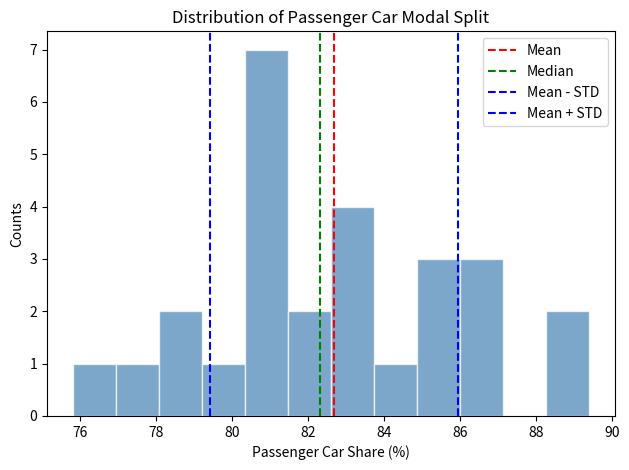

Over which range of the x-axis is the bar tallest?

80.4 to 81.4